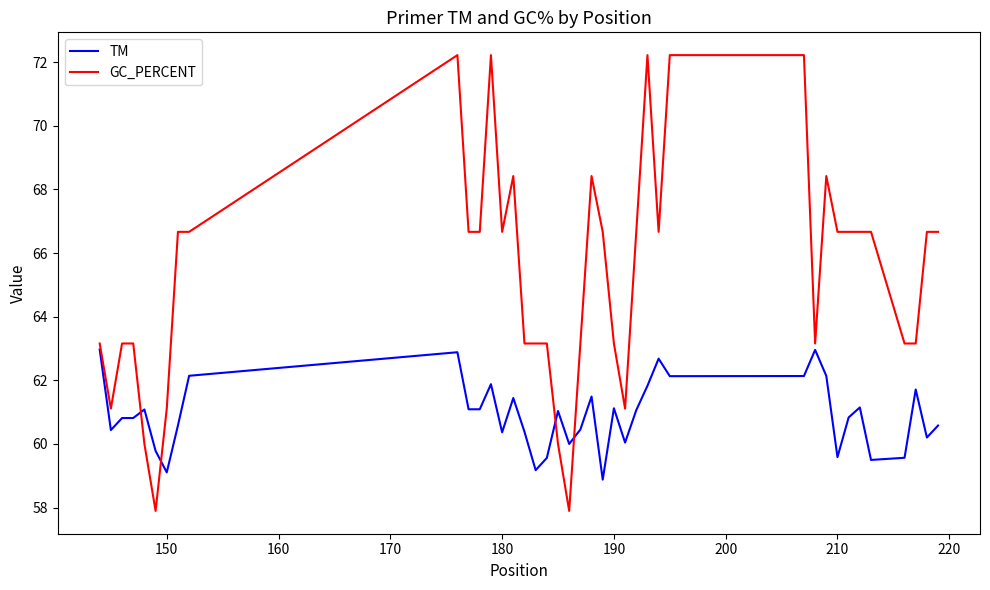

Which series has the largest total across all categories?

GC_PERCENT